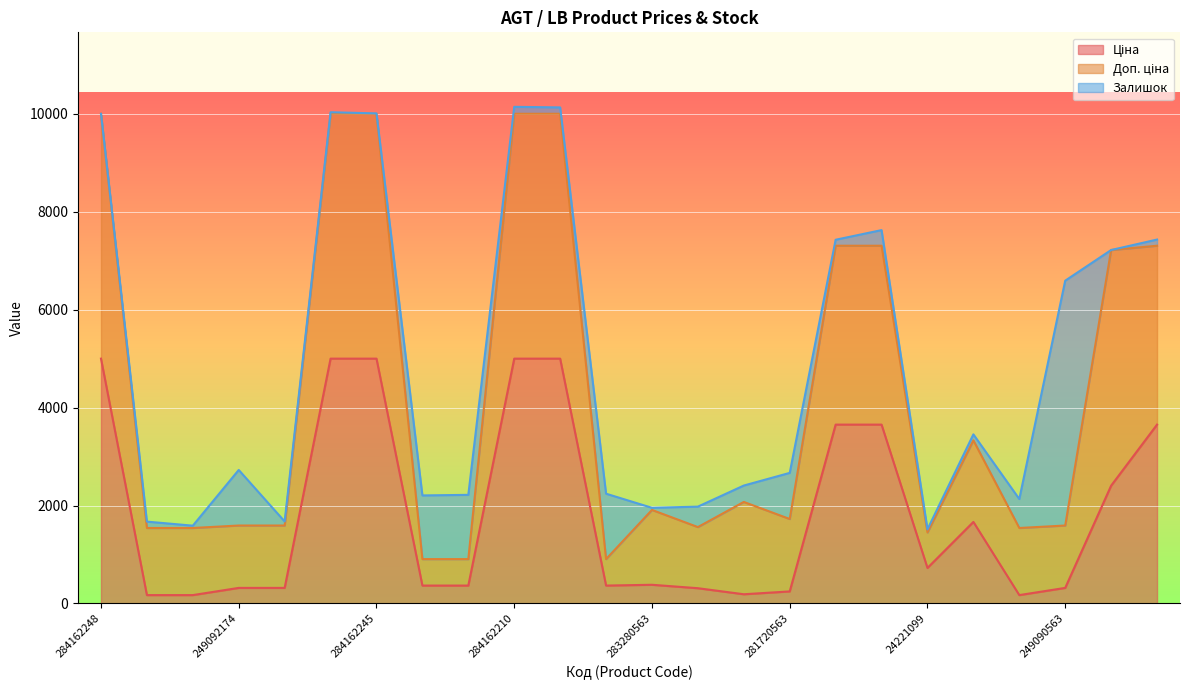

Which series has the widest spread of values?

Доп. ціна